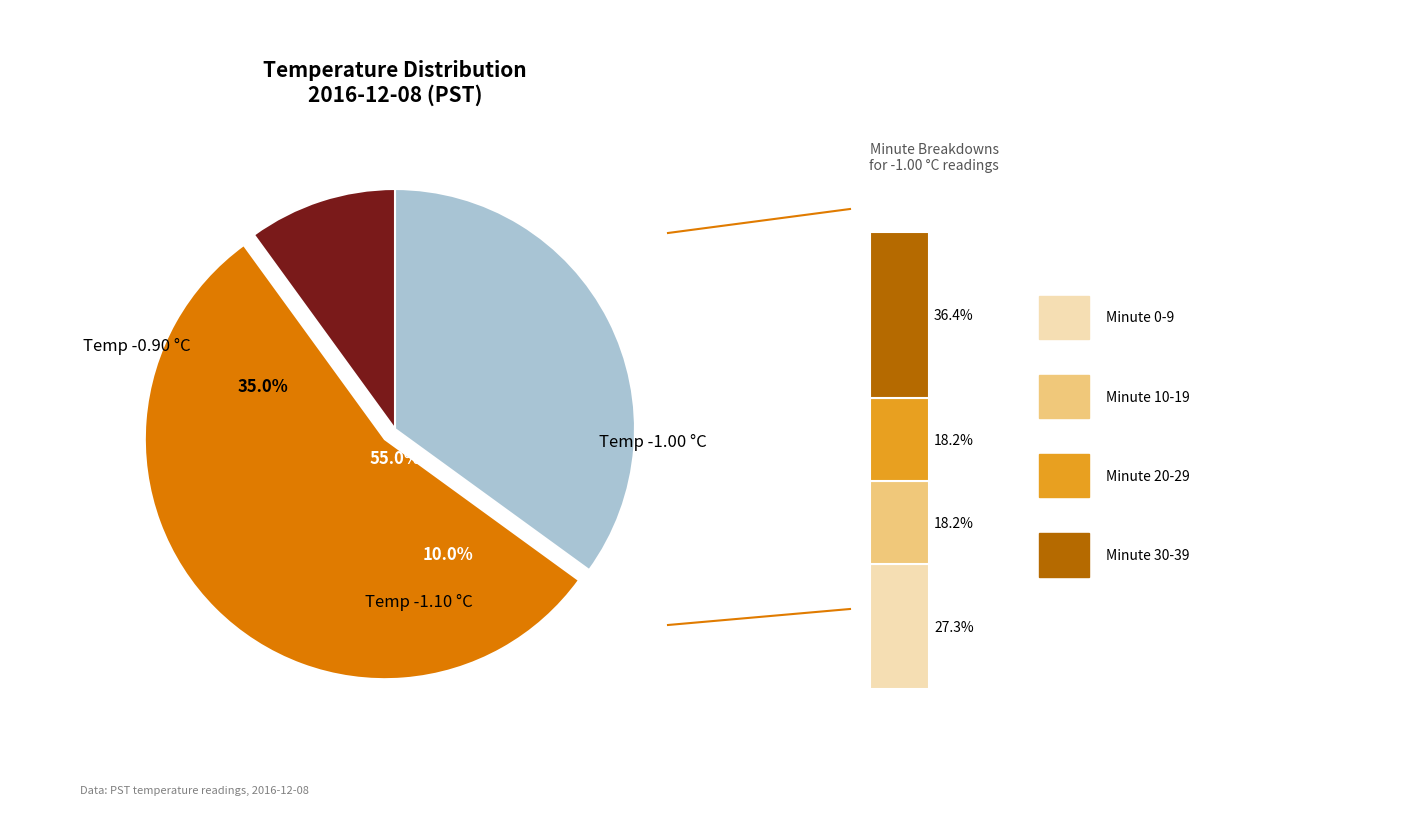

Is Hour 14 the majority of the pie?

No